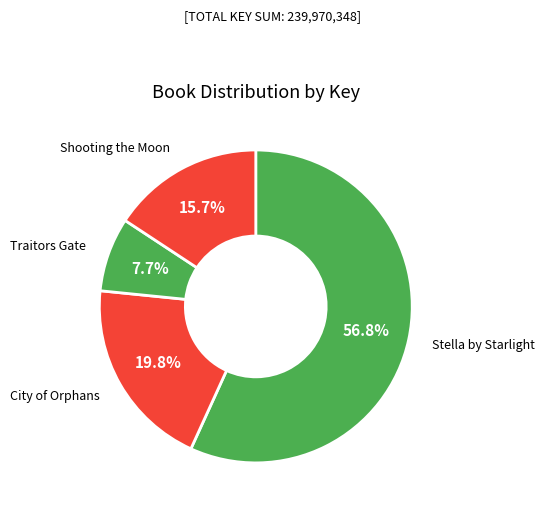

To the nearest percent, what portion does City of Orphans represent?

20%